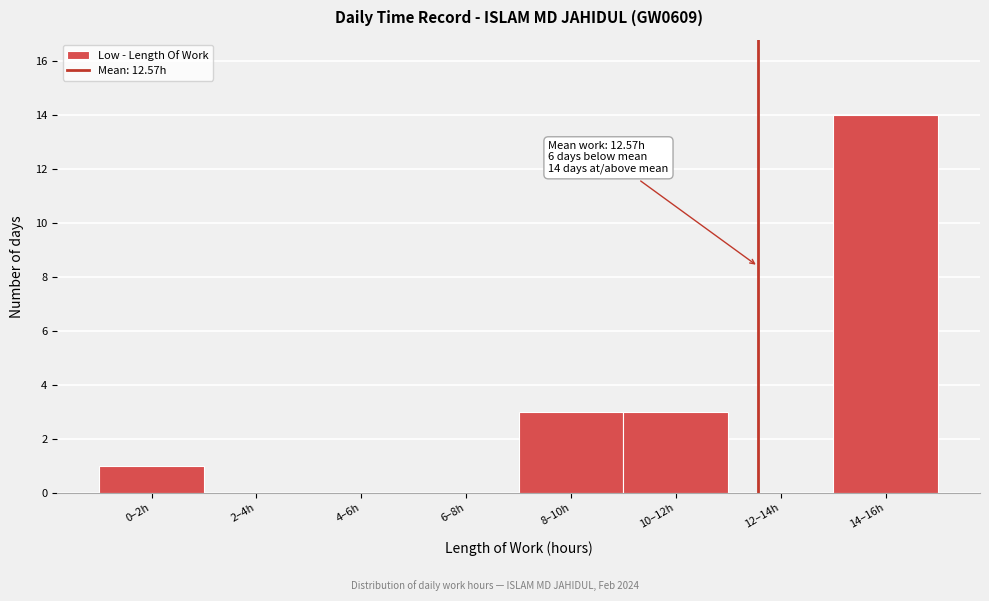

Reading right to left, what are all the values shown in this chart?

14–16h=14	12–14h=0	10–12h=3	8–10h=3	6–8h=0	4–6h=0	2–4h=0	0–2h=1